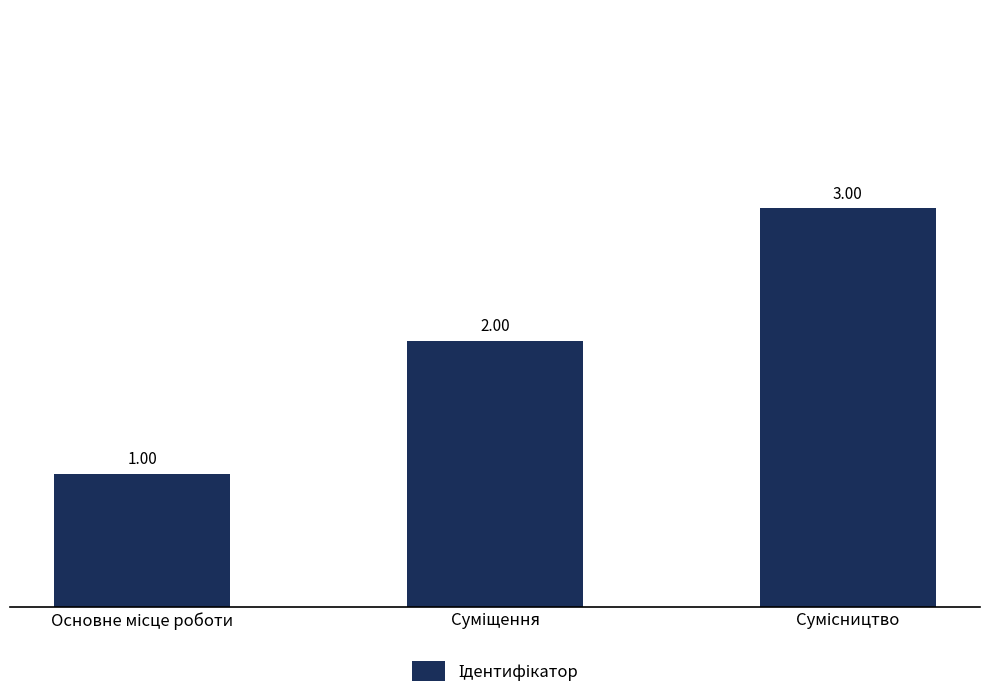

What is the sum of all values?

6